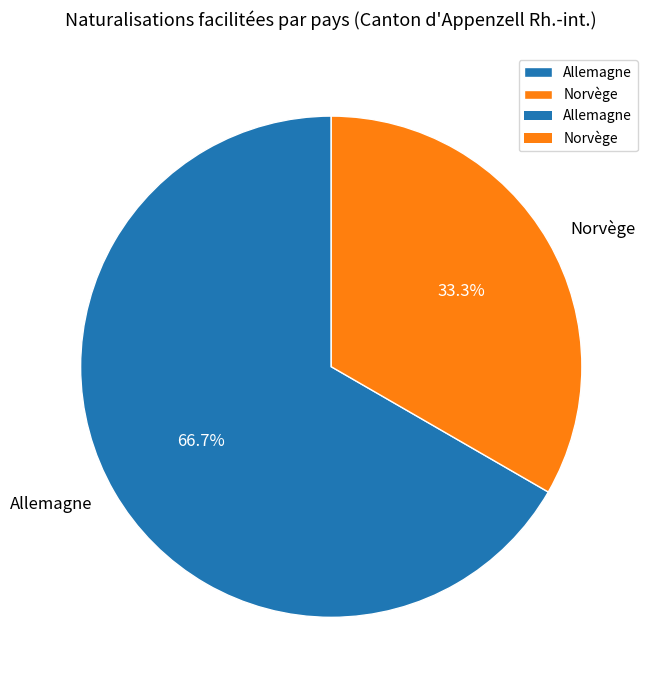

How many segments does this pie chart have?

2